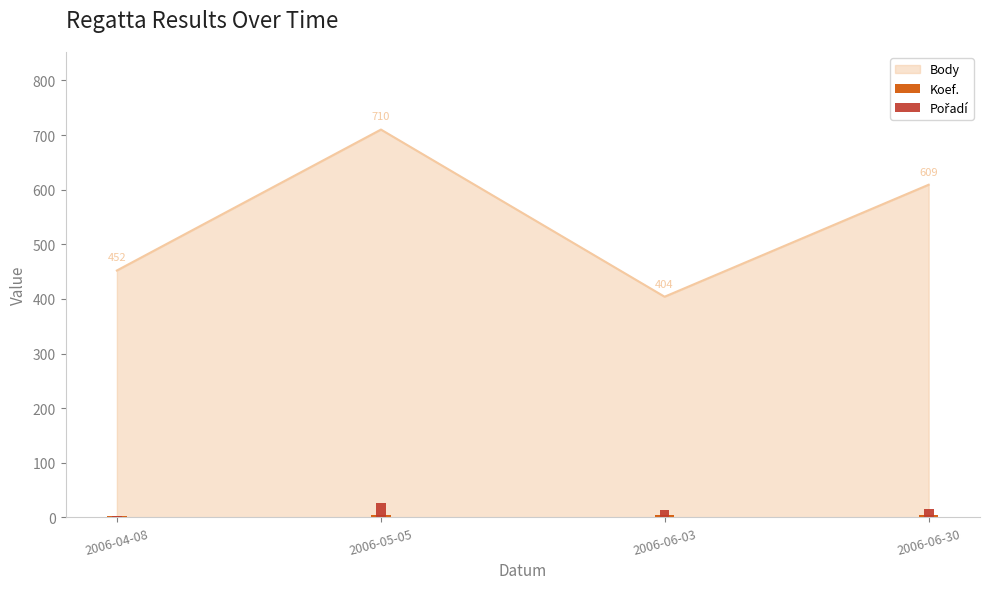

Is the value of Body at 2006-04-08 greater than the value of Koef. at 2006-04-08?

Yes